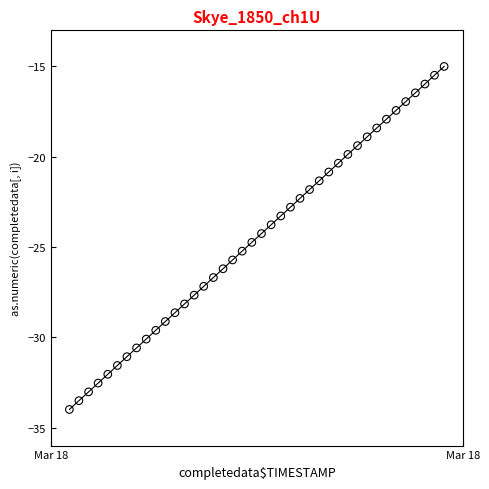

What is the range of Y values (max minus min)?

19.0